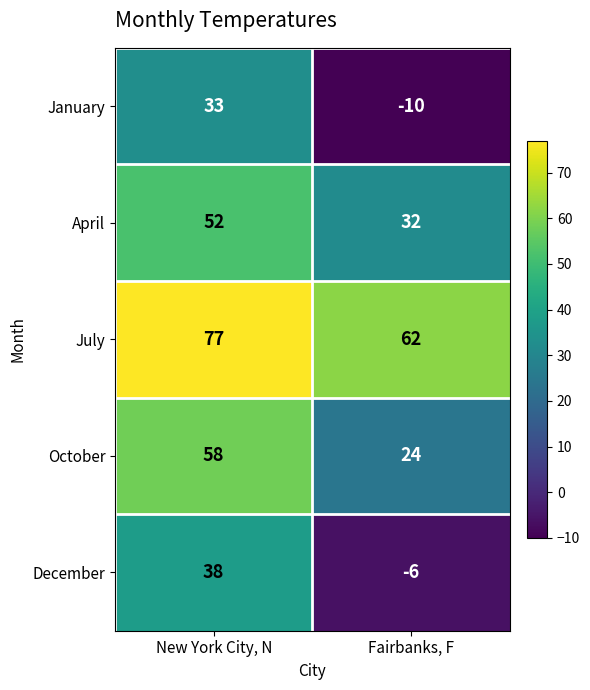

What is the sum of the January values at Fairbanks, F and New York City, N?

23